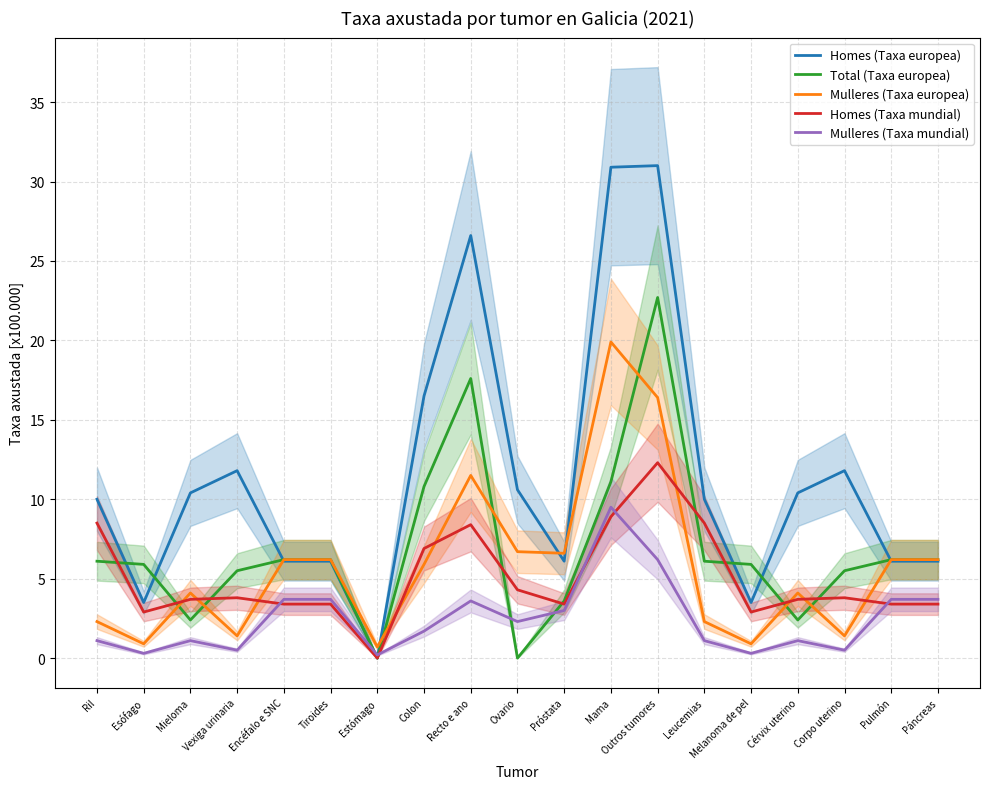

What is the label of the 7th point from the left?

Estómago